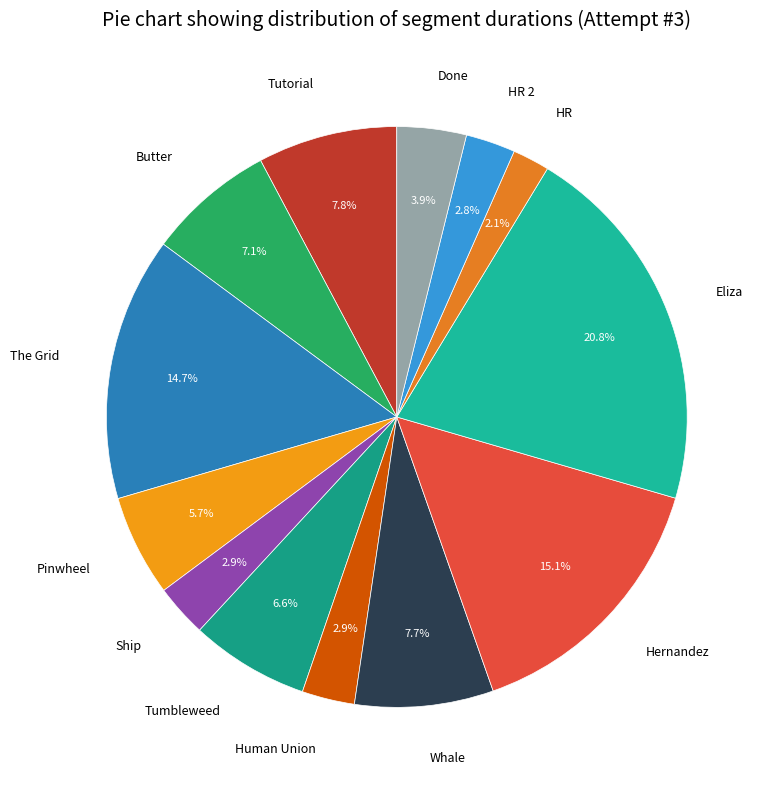

Is it true that Hernandez is 24% of the pie?

False